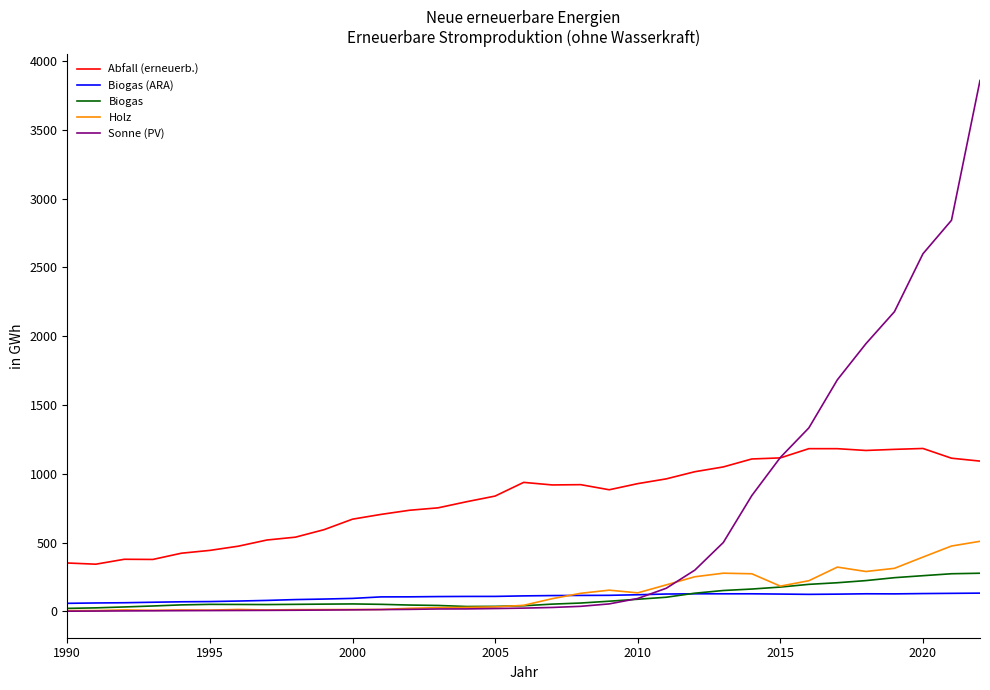

True or false: Biogas (ARA) and Abfall (erneuerb.) intersect in this chart.

False